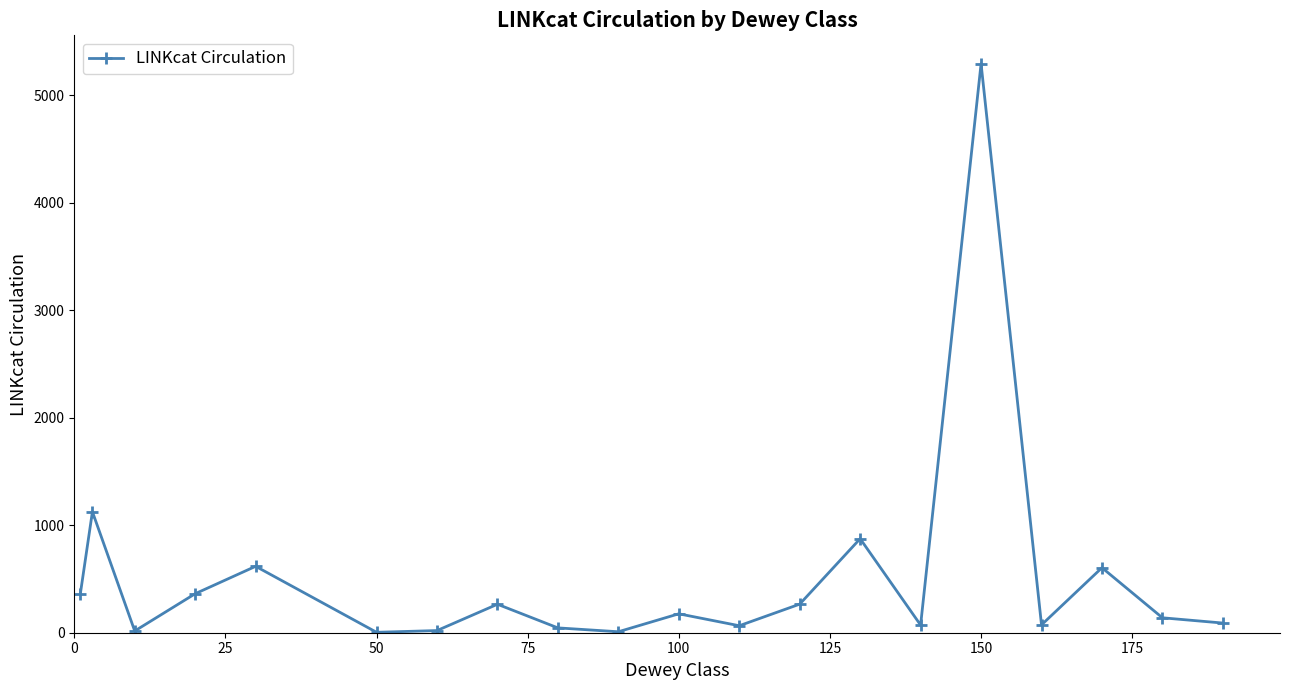

What is the difference between the second highest and minimum values?

1122